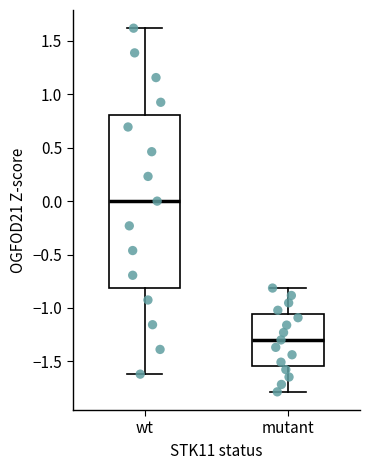

Which box's median line is the highest?

wt